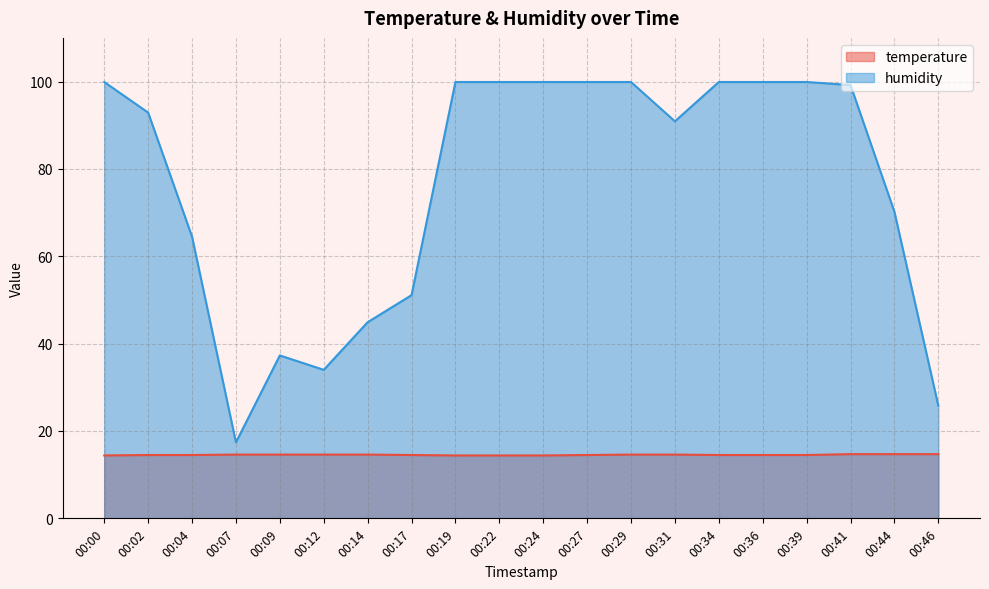

Which series has the widest spread of values?

humidity